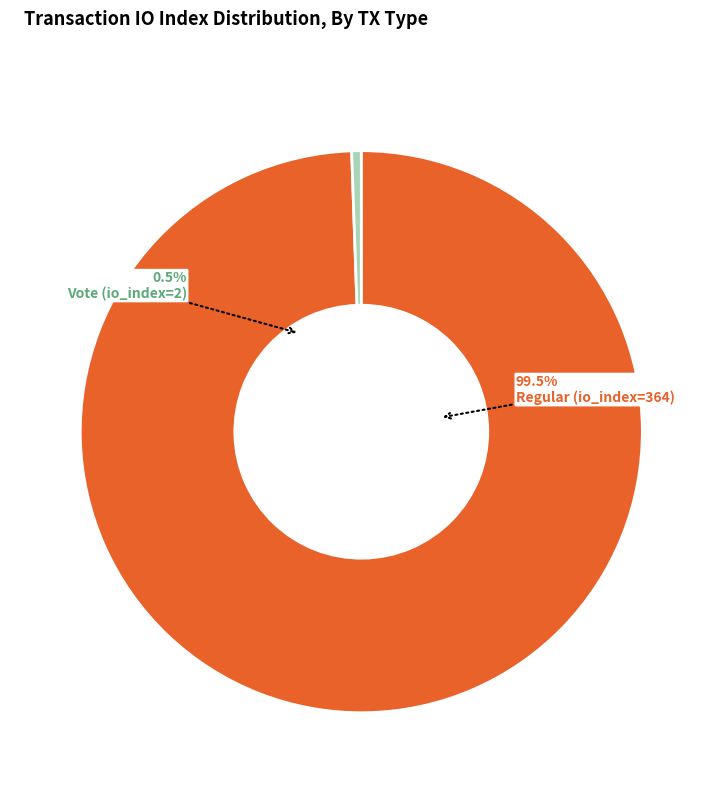

How many slices are in this pie chart?

2